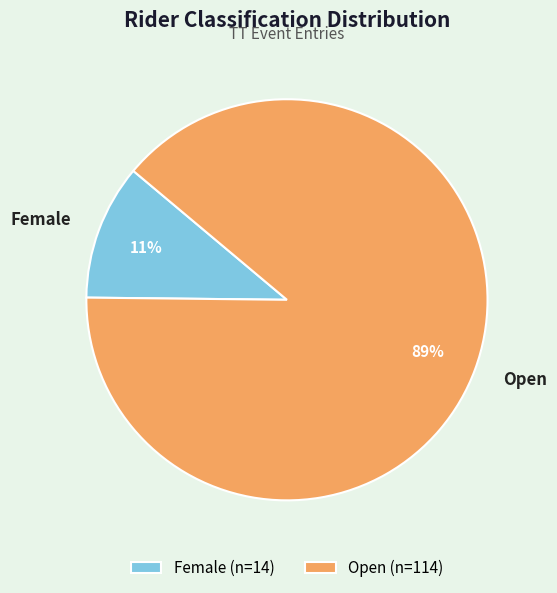

What percentage is the Open slice, to the nearest percent?

89%